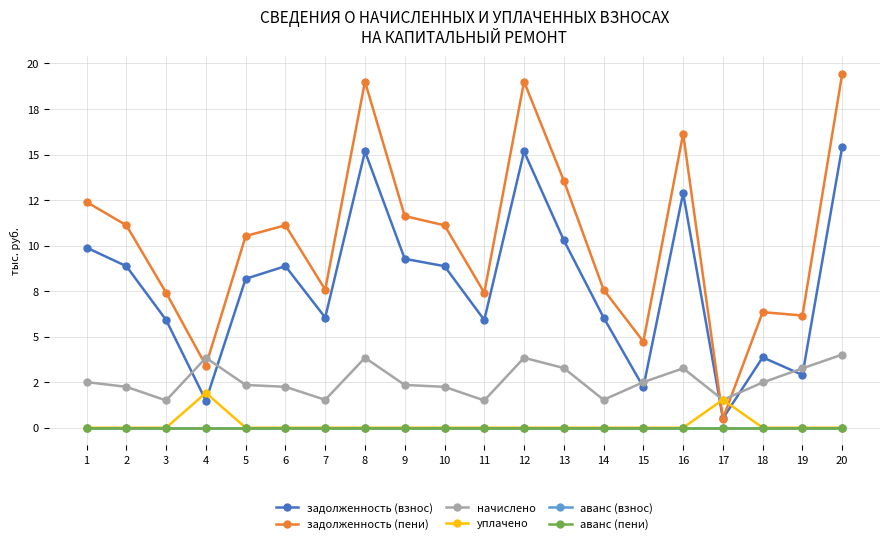

At which category does задолженность (взнос) reach its first local peak?

6